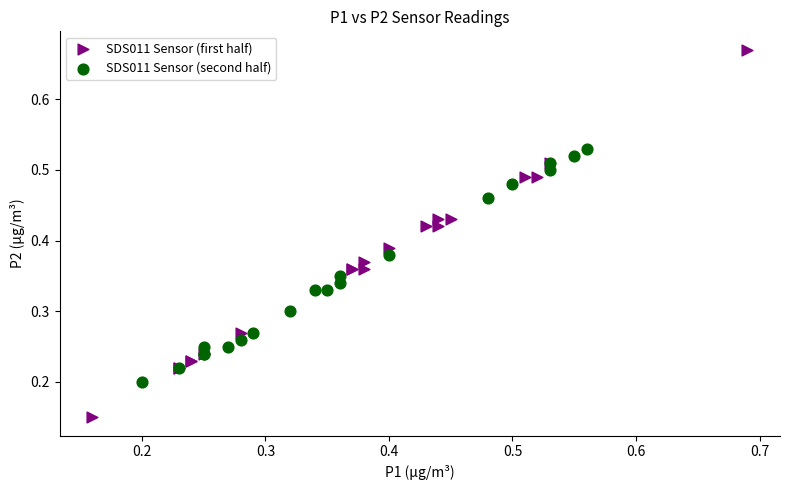

What are all the series names shown in the legend?

SDS011 Sensor (first half), SDS011 Sensor (second half)